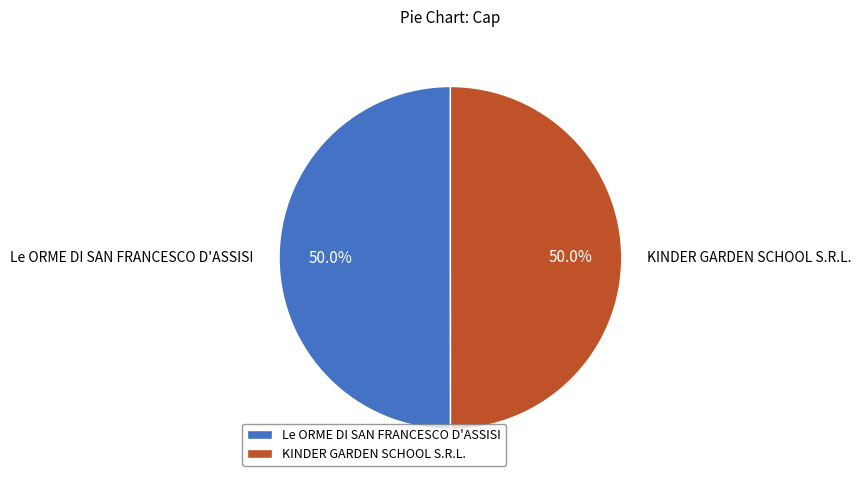

What percentage do KINDER GARDEN SCHOOL S.R.L. and Le ORME DI SAN FRANCESCO D'ASSISI together represent?

100.0%